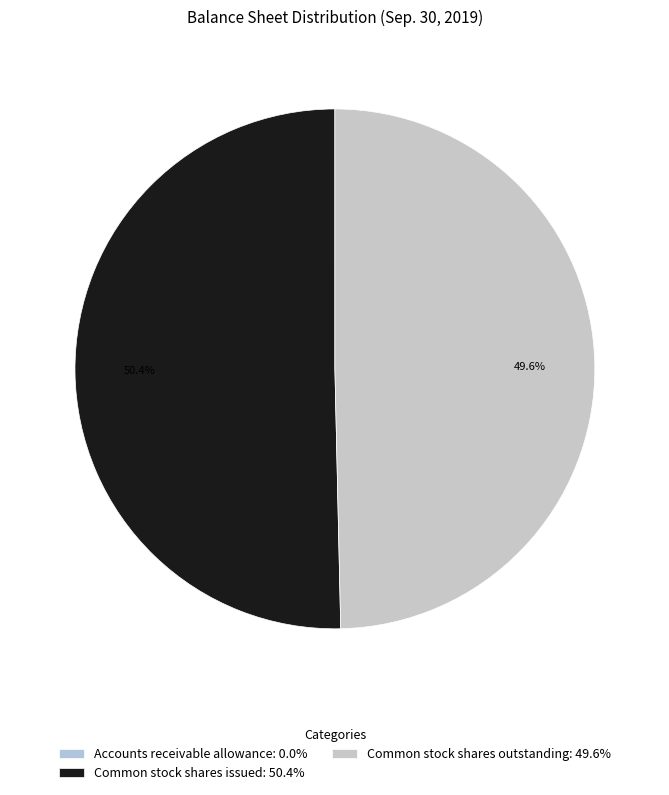

Rank the categories by value from highest to lowest.

Common stock shares issued, Common stock shares outstanding, Accounts receivable allowance